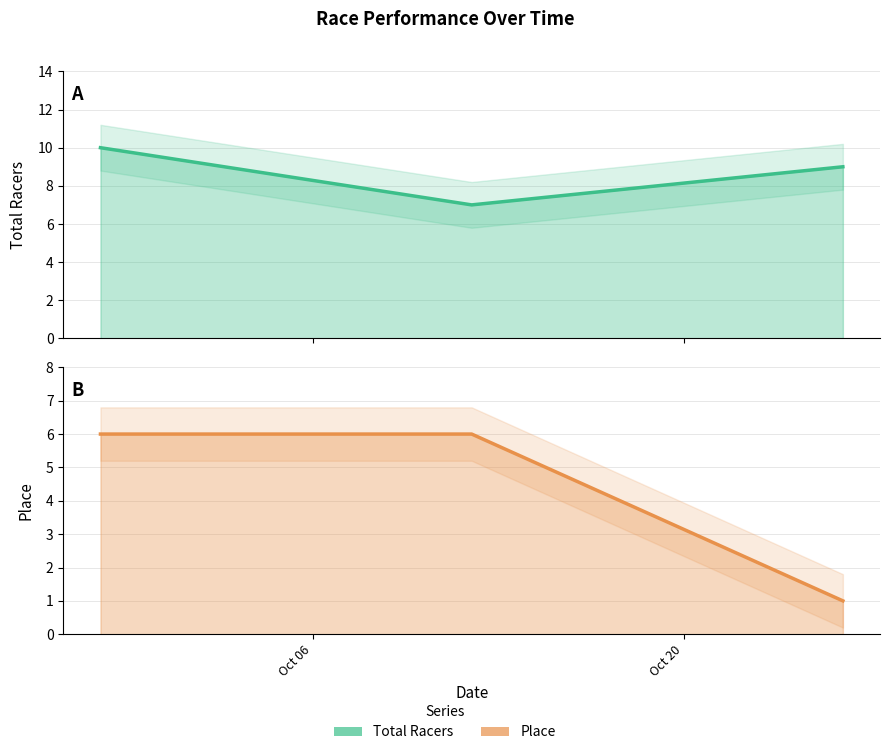

List the series in order of their overall mean, highest first.

Total Racers, Place